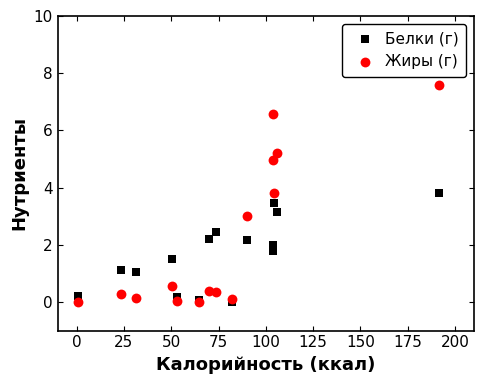

Which series reaches the maximum Y coordinate?

Жиры (г)